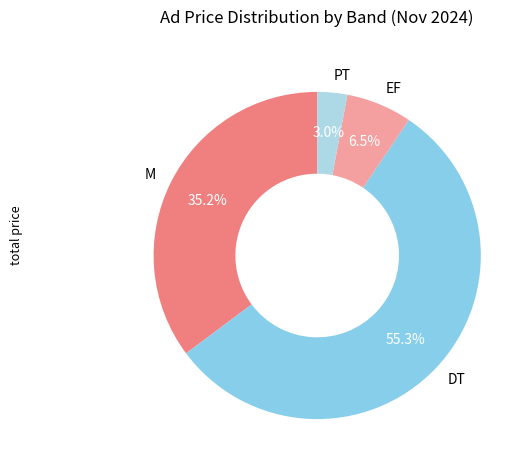

Count the number of slices in the pie.

4